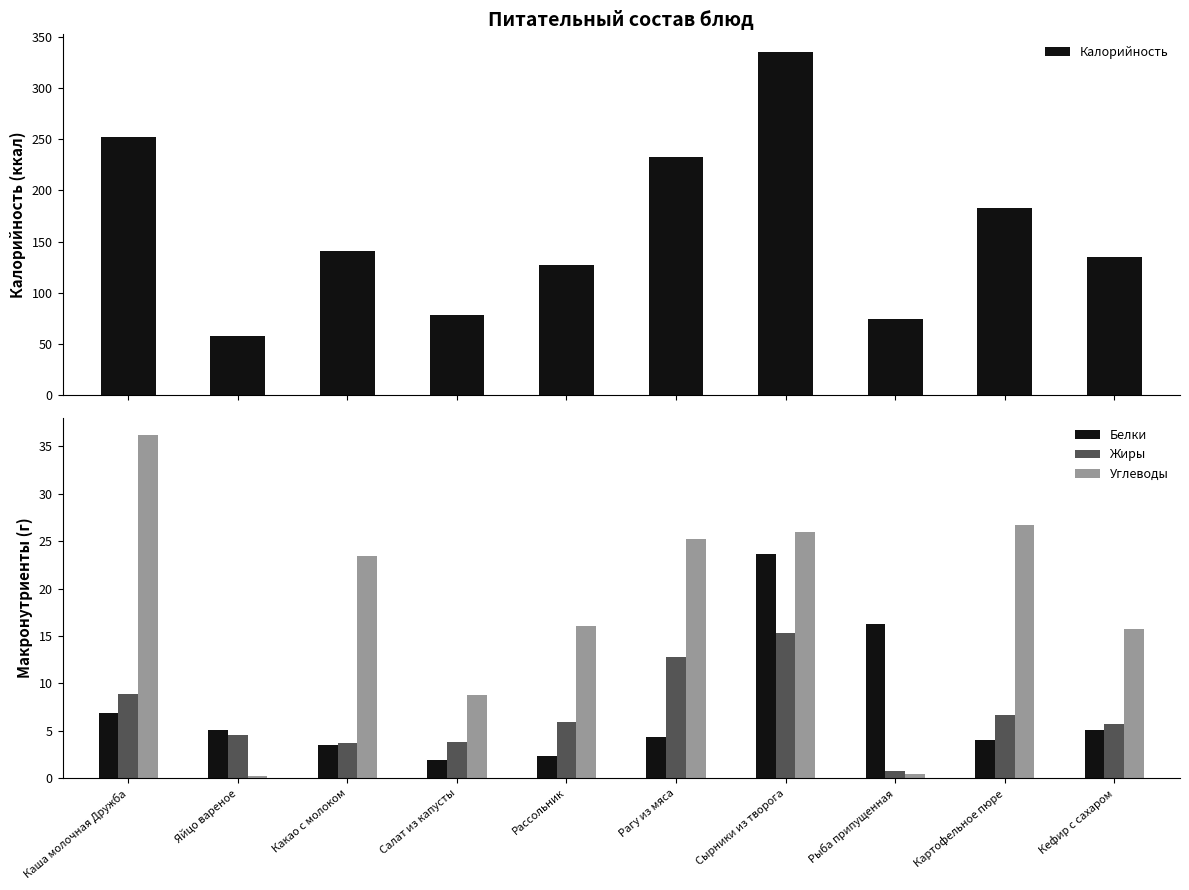

Reading left to right, list all the values displayed in this chart.

Калорийность: 252.0	58.0	141.0	78.0	127.0	233.0	336.0	74.0	183.0	135.0
Белки: 6.9	5.1	3.5	1.9	2.4	4.4	23.6	16.3	4.1	5.1
Жиры: 8.8	4.6	3.7	3.9	5.9	12.8	15.3	0.8	6.7	5.7
Углеводы: 36.2	0.3	23.5	8.8	16.0	25.2	25.9	0.5	26.7	15.8